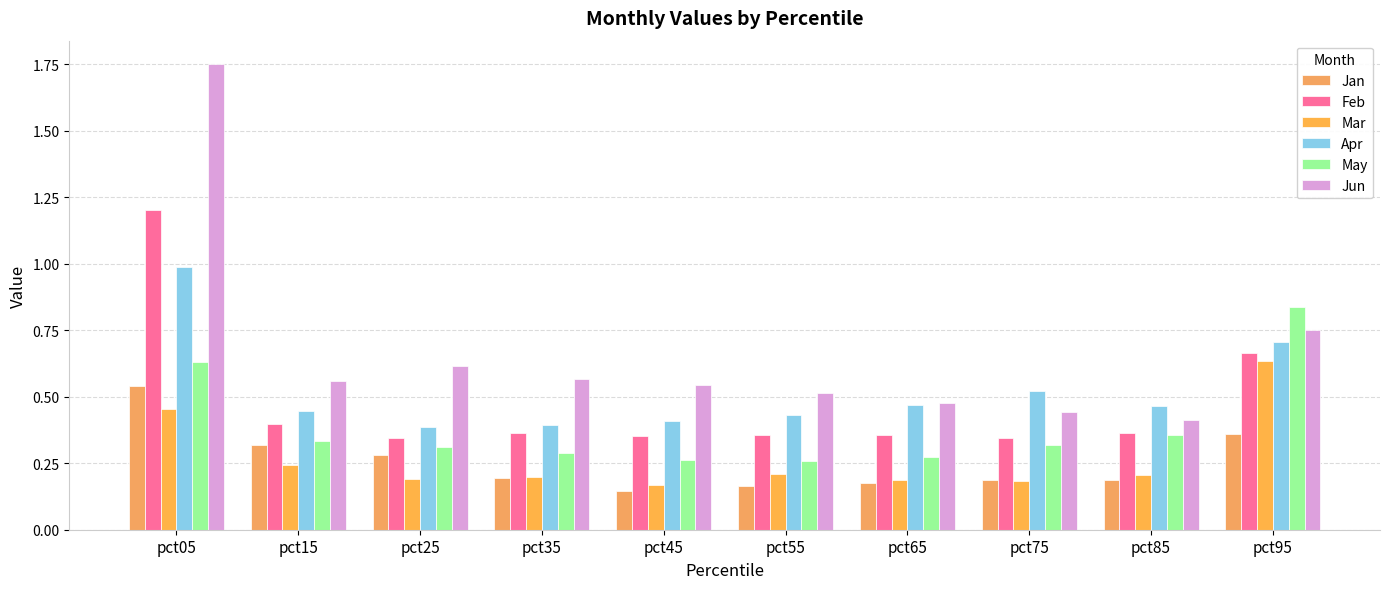

What is the spread (max minus min) of values at pct45?

0.4